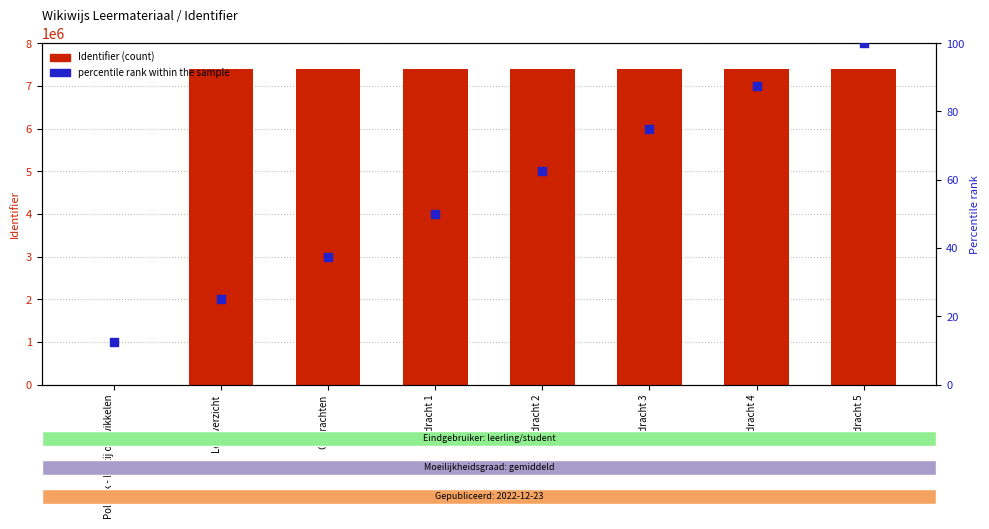

Which series reaches the minimum Y coordinate?

Identifier